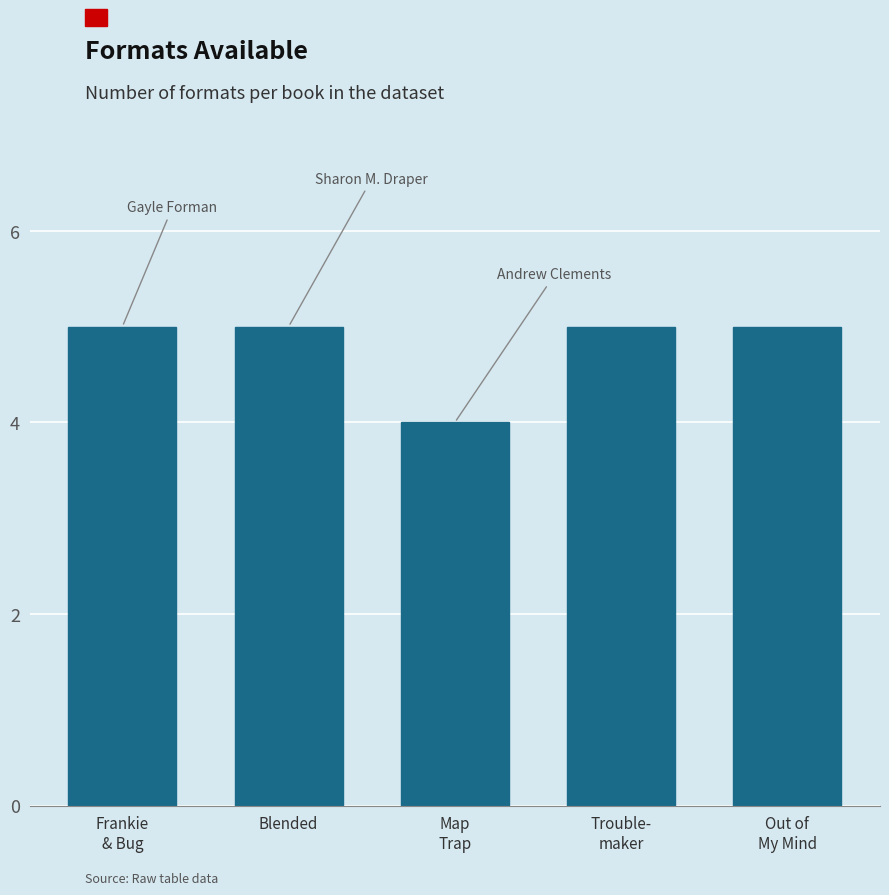

Reading left to right, extract all data points from this chart.

5	5	4	5	5